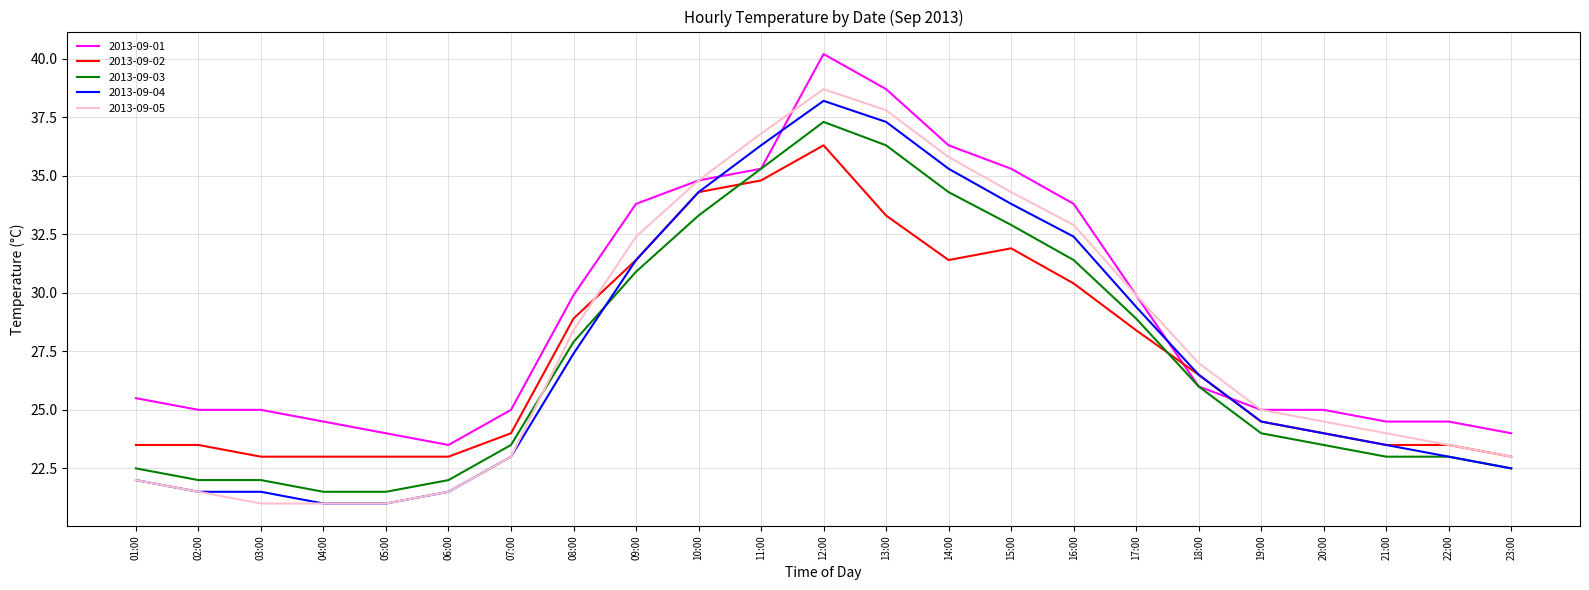

What is the maximum value shown in the chart?

40.2